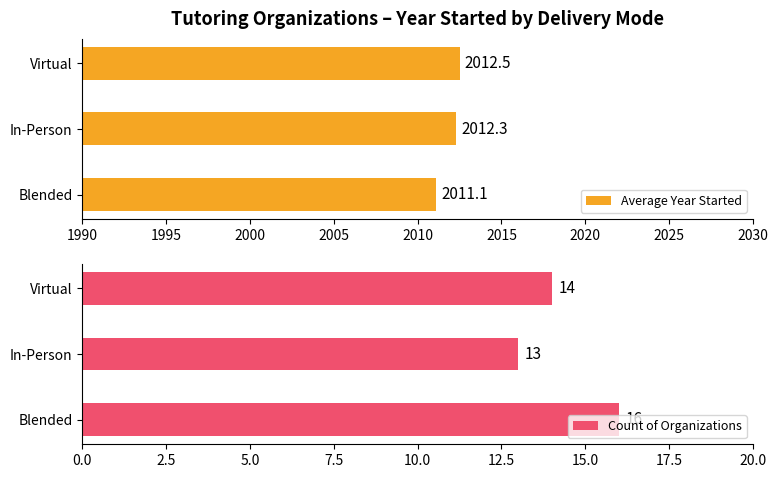

Is it true that Average Year Started equals 2011.1 at Blended?

True